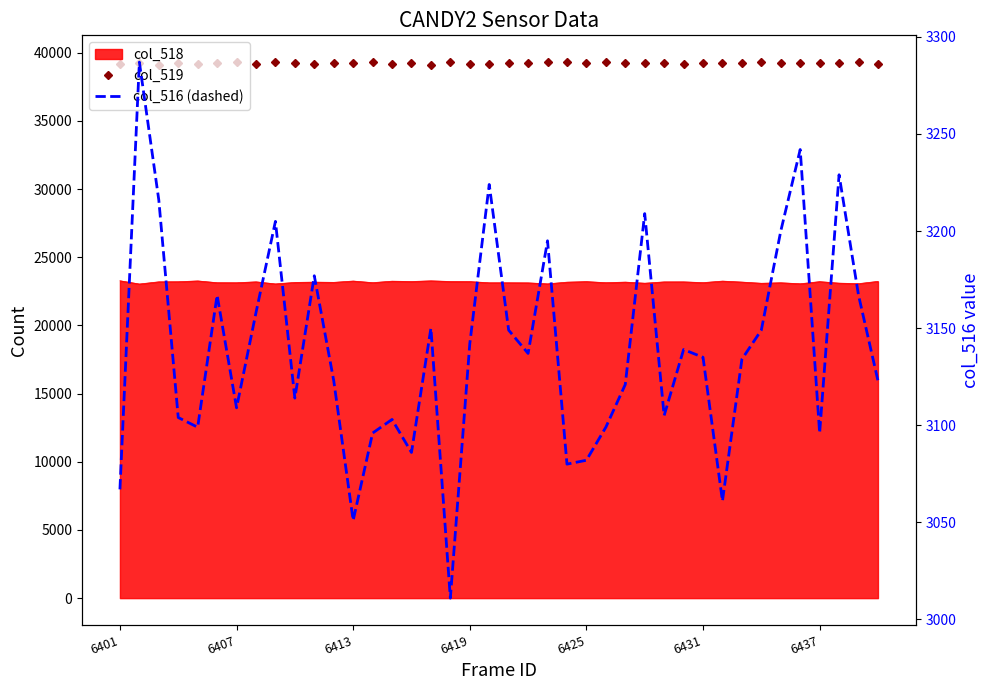

True or false: col_516 (dashed) and col_519 intersect in this chart.

False